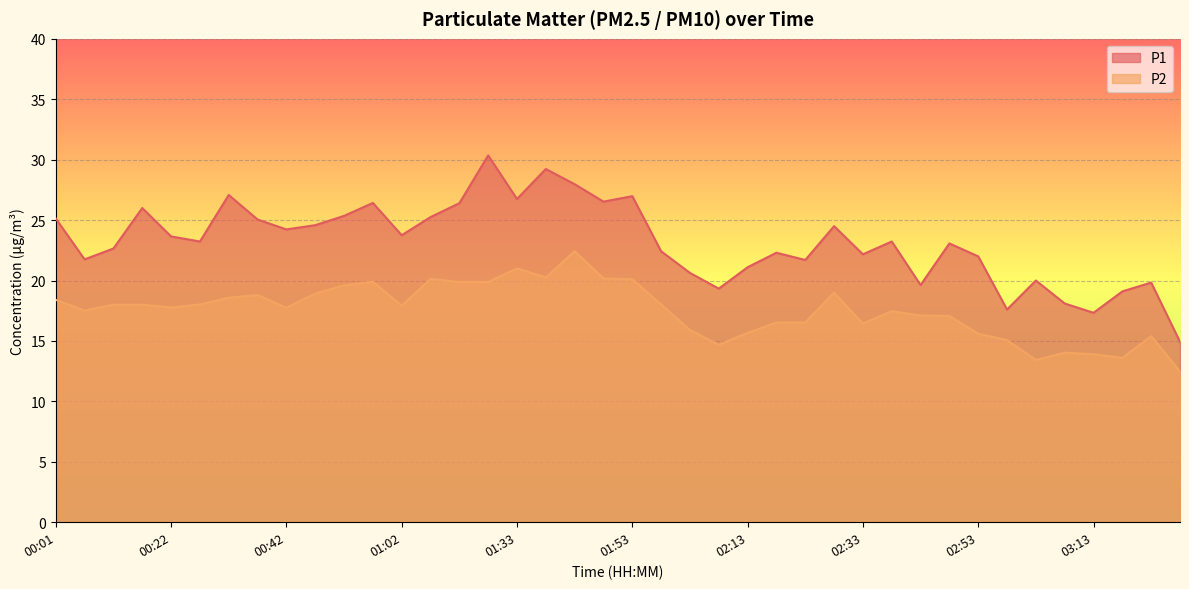

How many lines are shown in the chart?

2